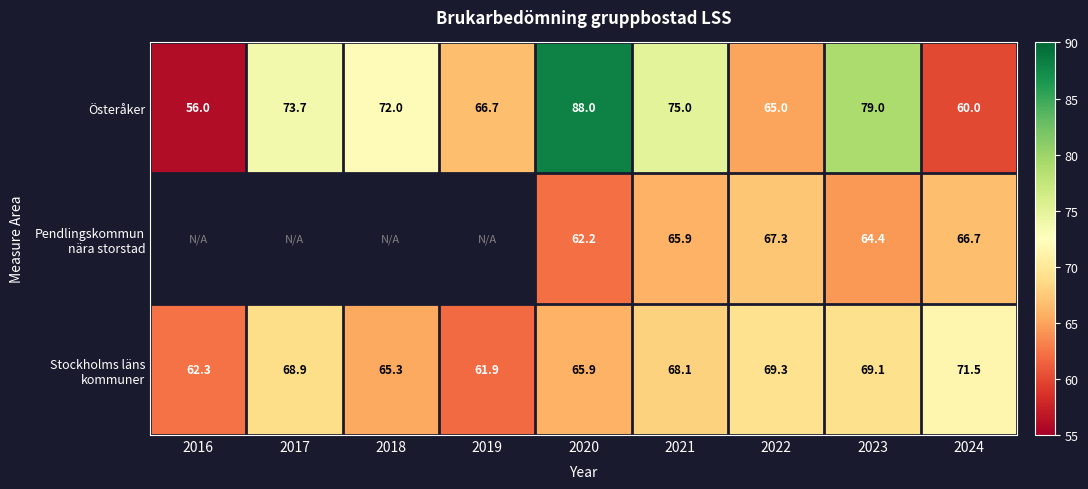

True or false: Österåker has a value of 39.6 at 2024.

False